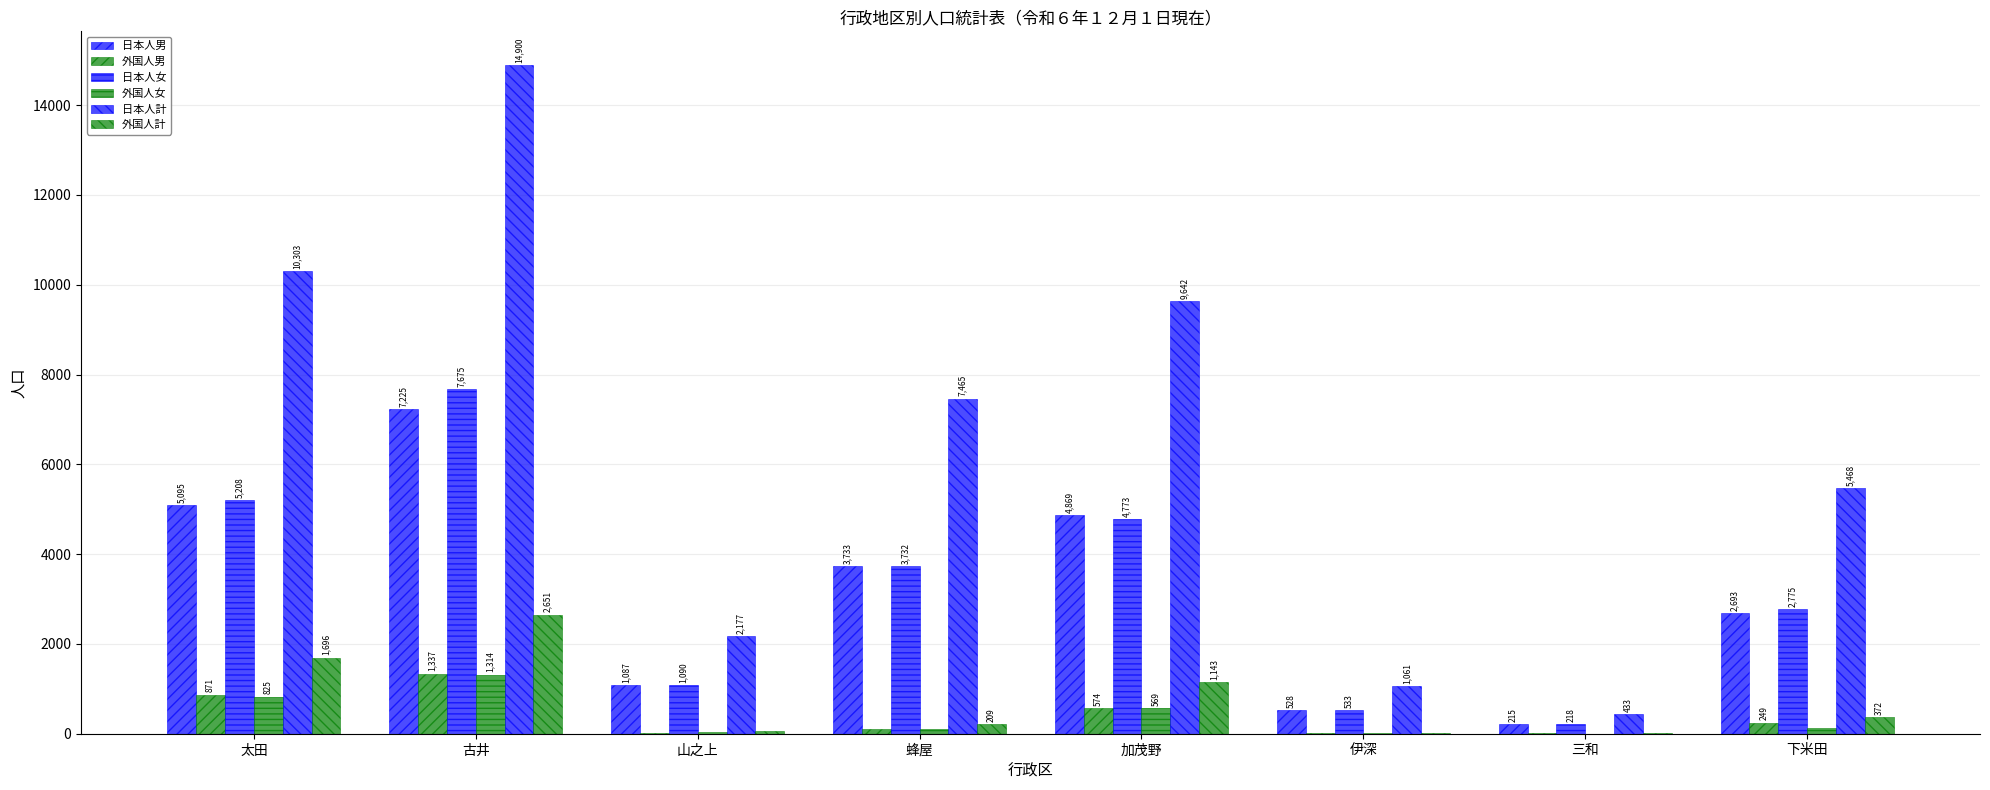

At which category is the sum across all series the highest?

古井